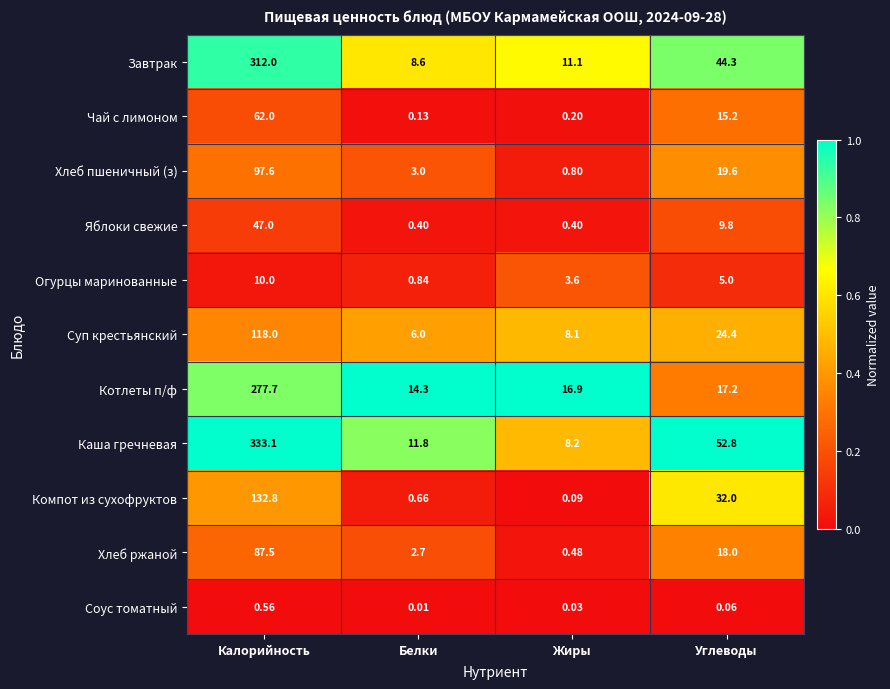

At which category is the sum across all series the highest?

Калорийность